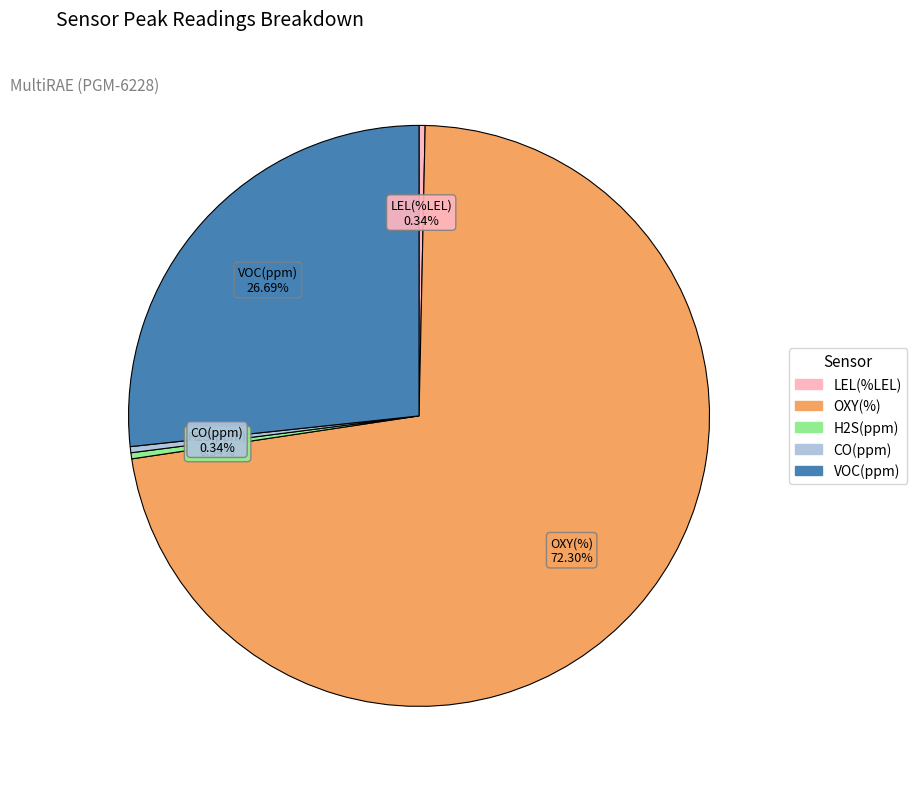

What is the total percentage of CO(ppm) and OXY(%)?

72.6%